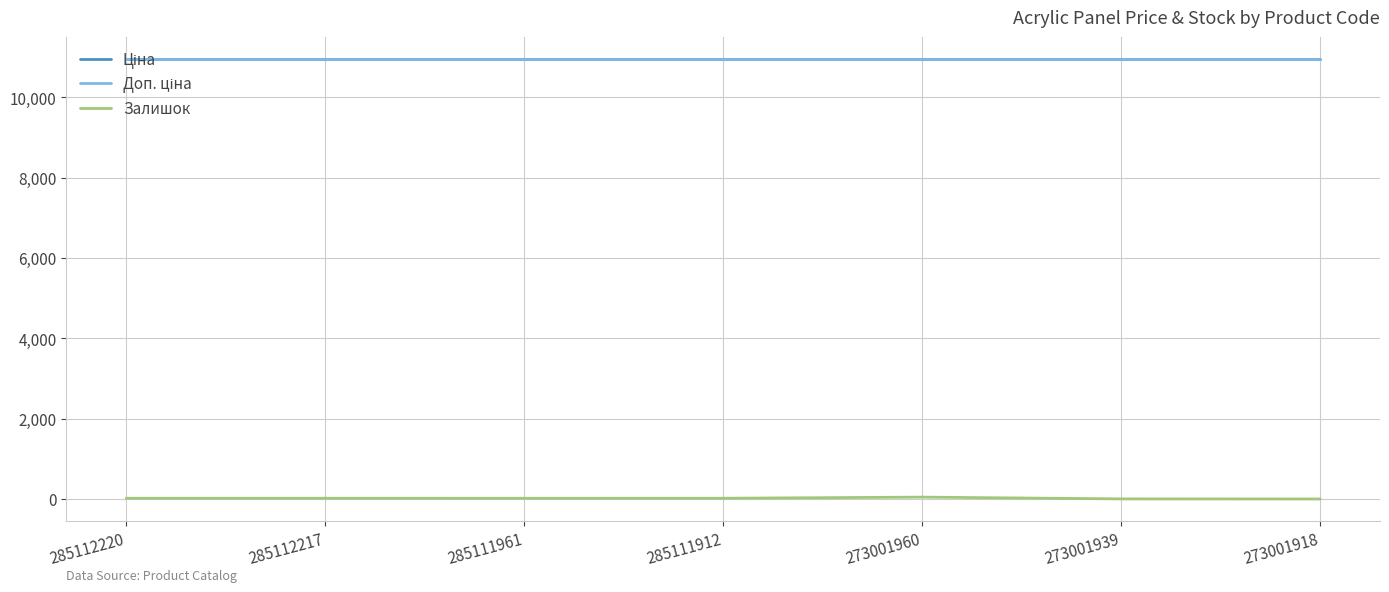

What is the sum of the Доп. ціна values at 285111961 and 273001960?

21903.9